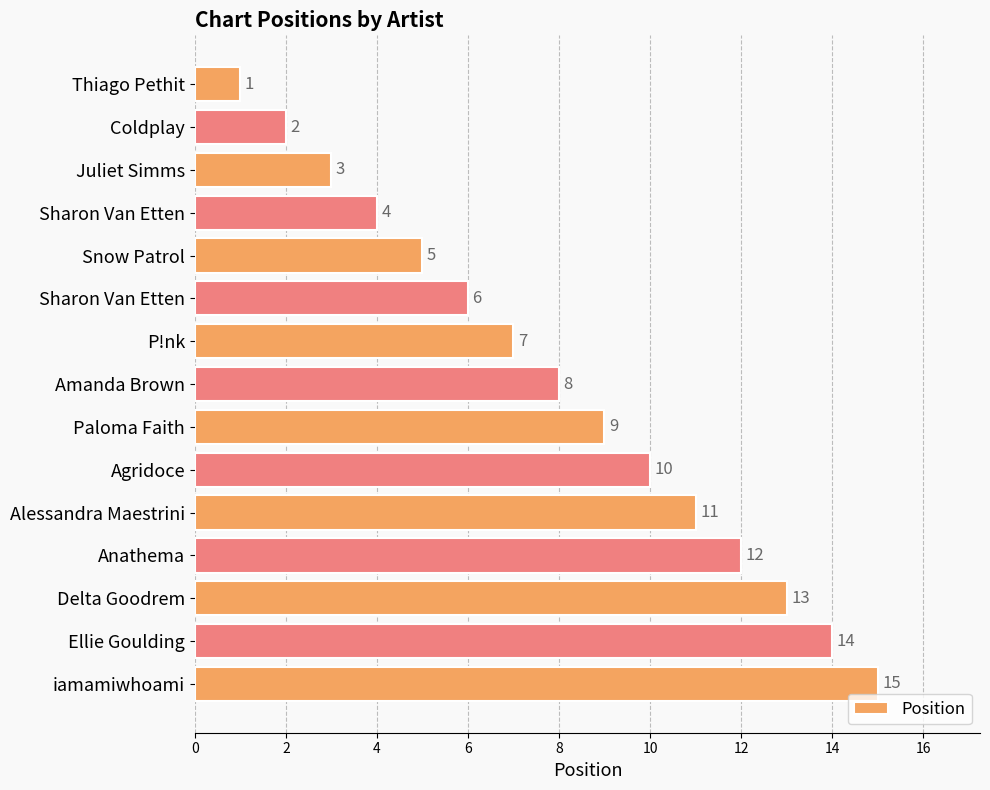

Are the bars grouped side by side (vs. stacked)?

No